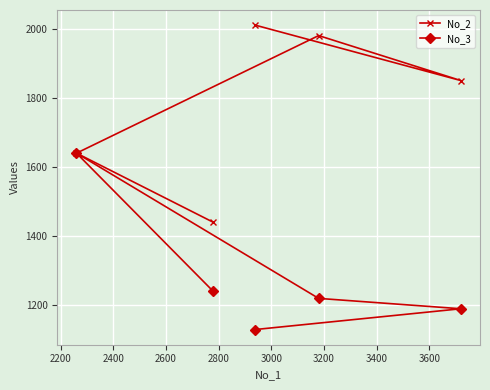

True or false: No_2 and No_3 intersect in this chart.

False